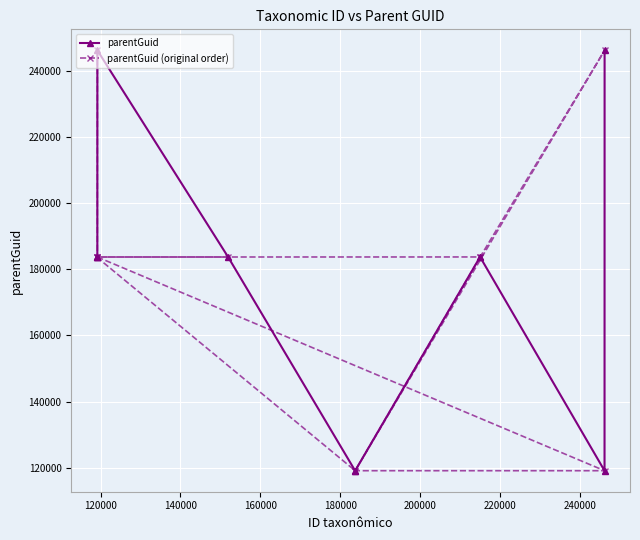

What is the difference between the maximum and minimum values in the parentGuid (original order) series?

126937